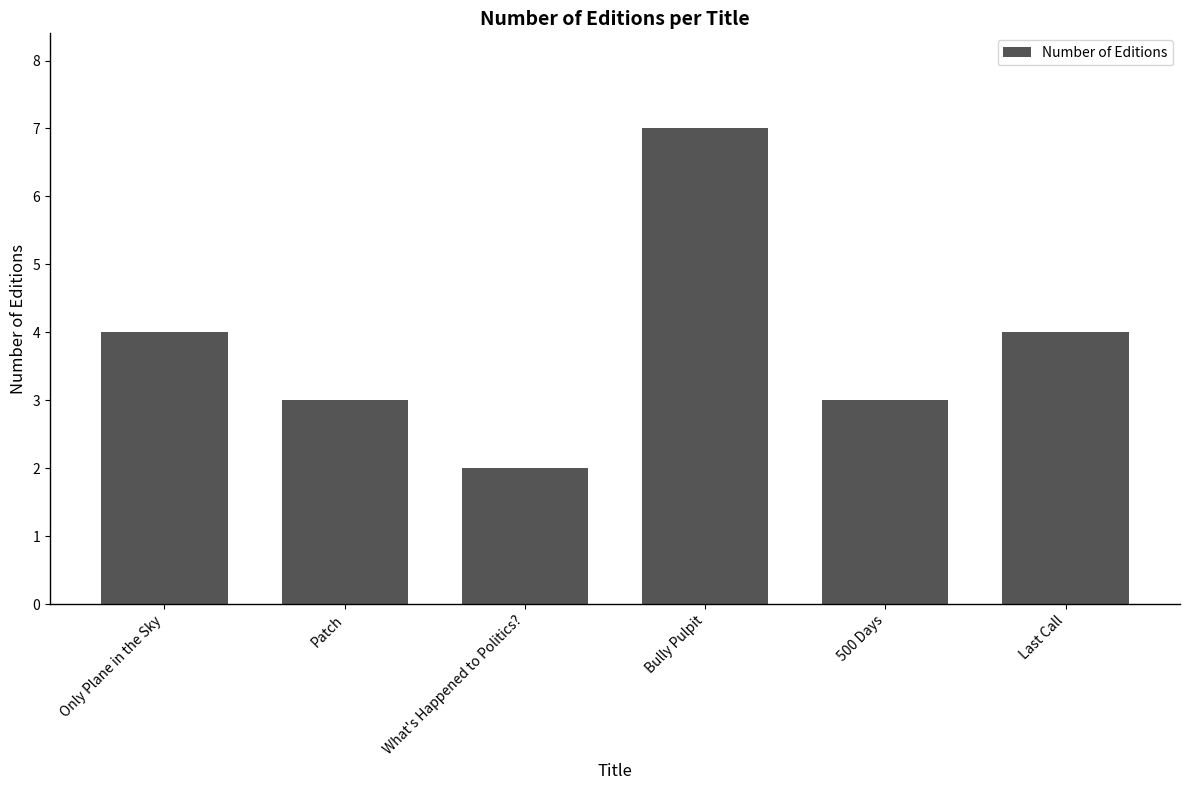

What is the value of the 3rd bar from the left?

2